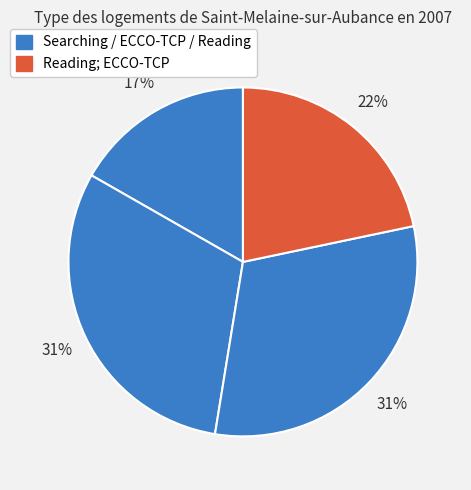

Count the number of slices in the pie.

4